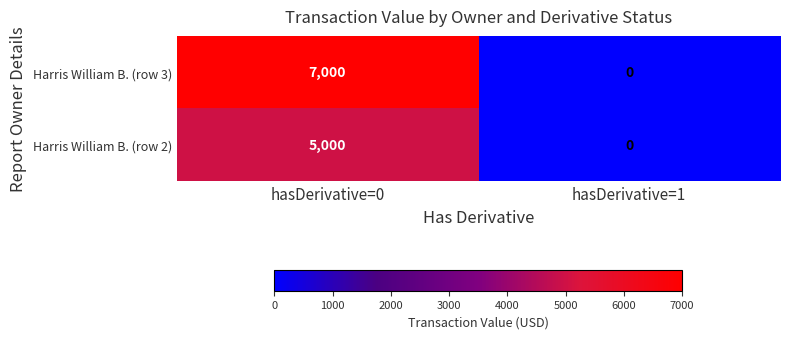

The value of Harris William B. (row 3) at hasDerivative=0 is 11500. True or false?

False